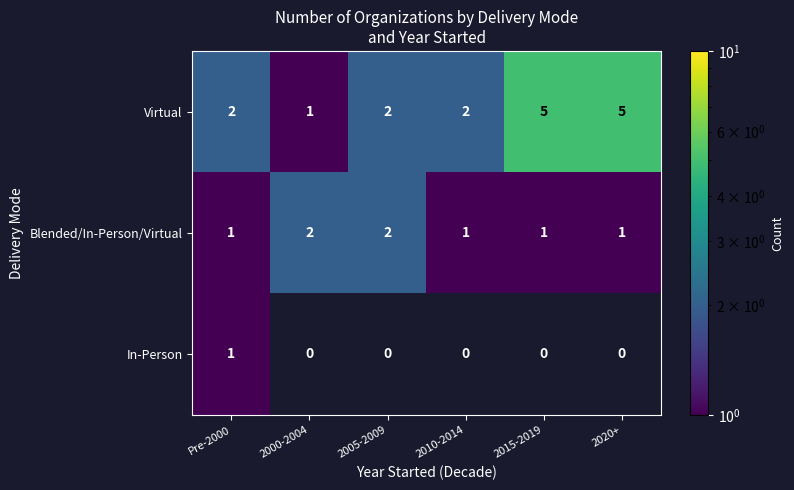

The value of Blended/In-Person/Virtual at 2020+ is 1. True or false?

True